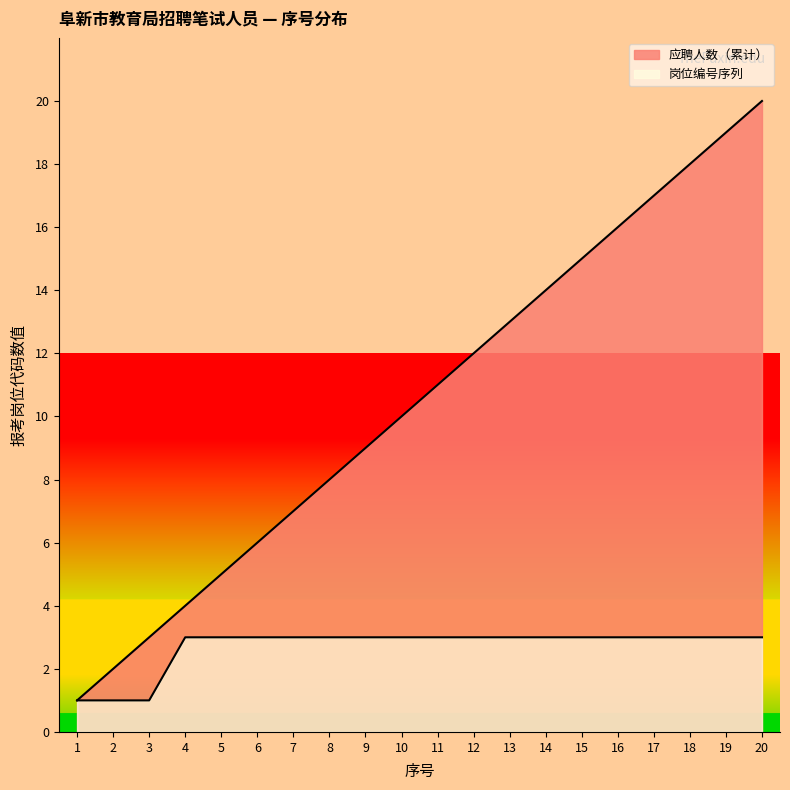

Rank the series by their average value, from highest to lowest.

应聘人数（累计）, 岗位编号序列